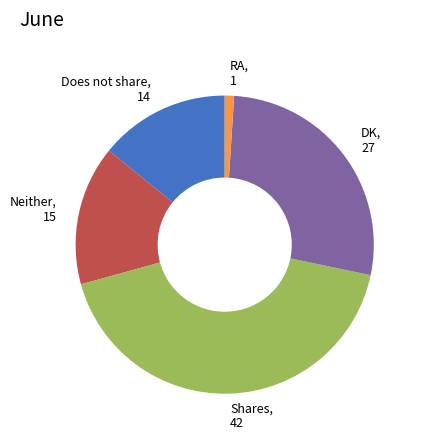

True or false: Shares, 42 accounts for 30% of the total.

False